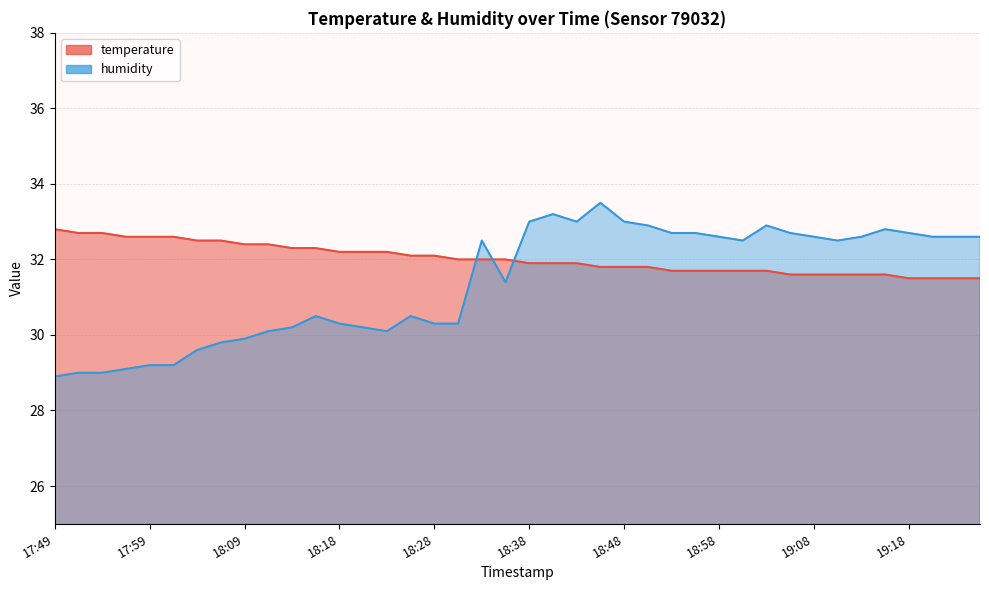

At which category does humidity reach its first local valley?

18:23